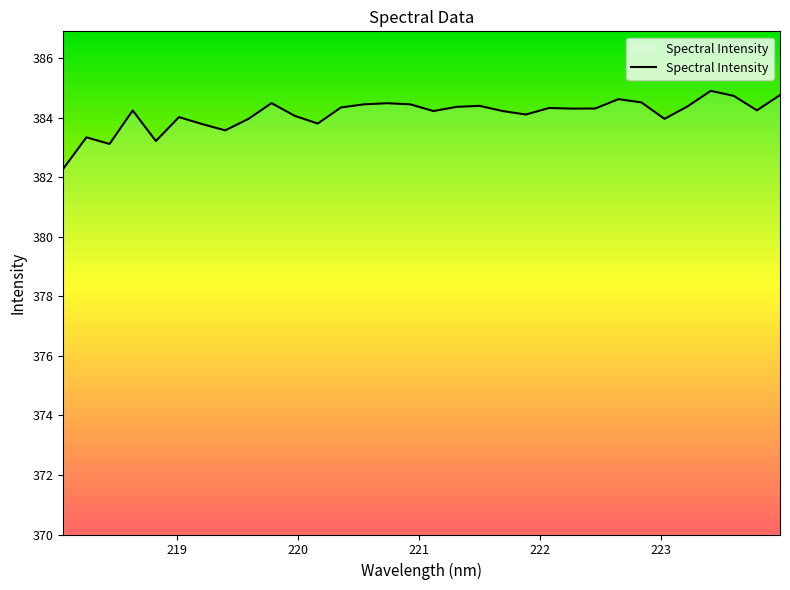

What is the difference between the maximum and minimum values?

2.6